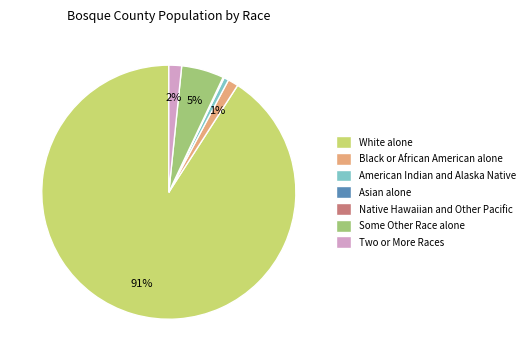

What is the largest slice in the pie chart?

White alone